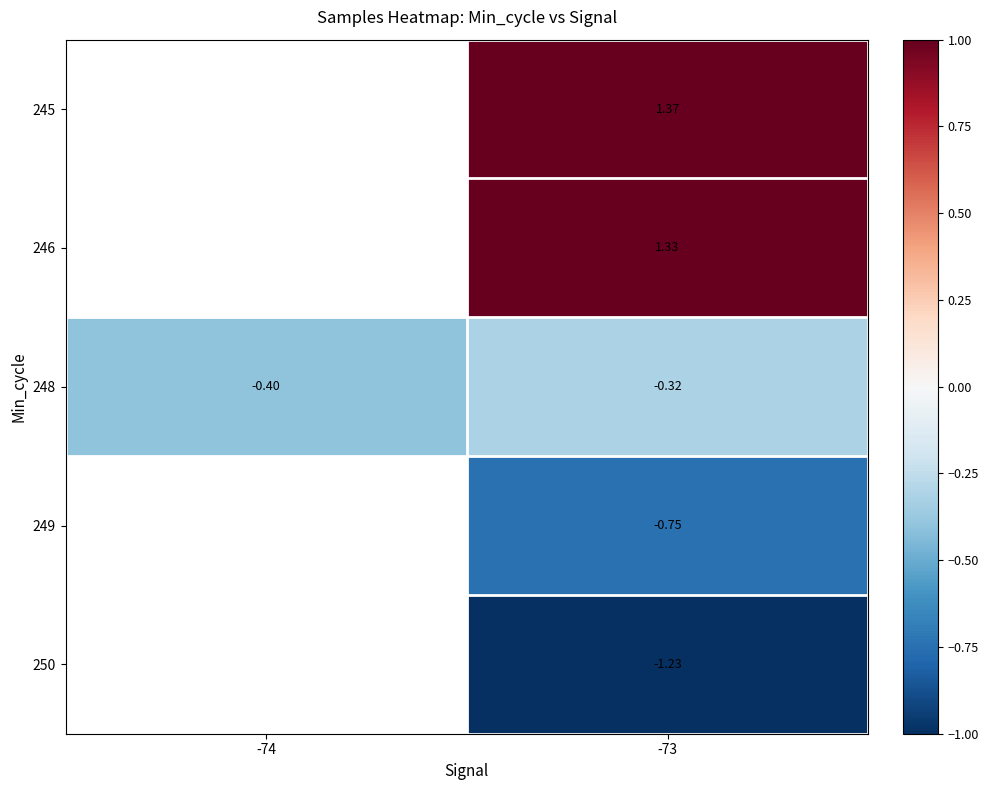

What is the total value across all series at -73?

0.4